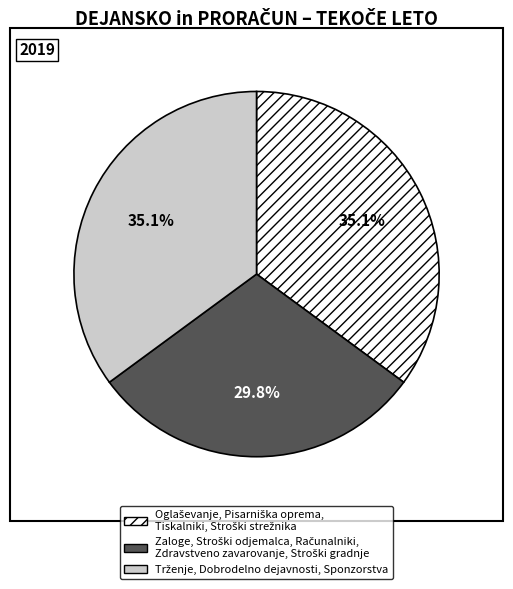

Is there any slice that represents more than half of the pie?

No